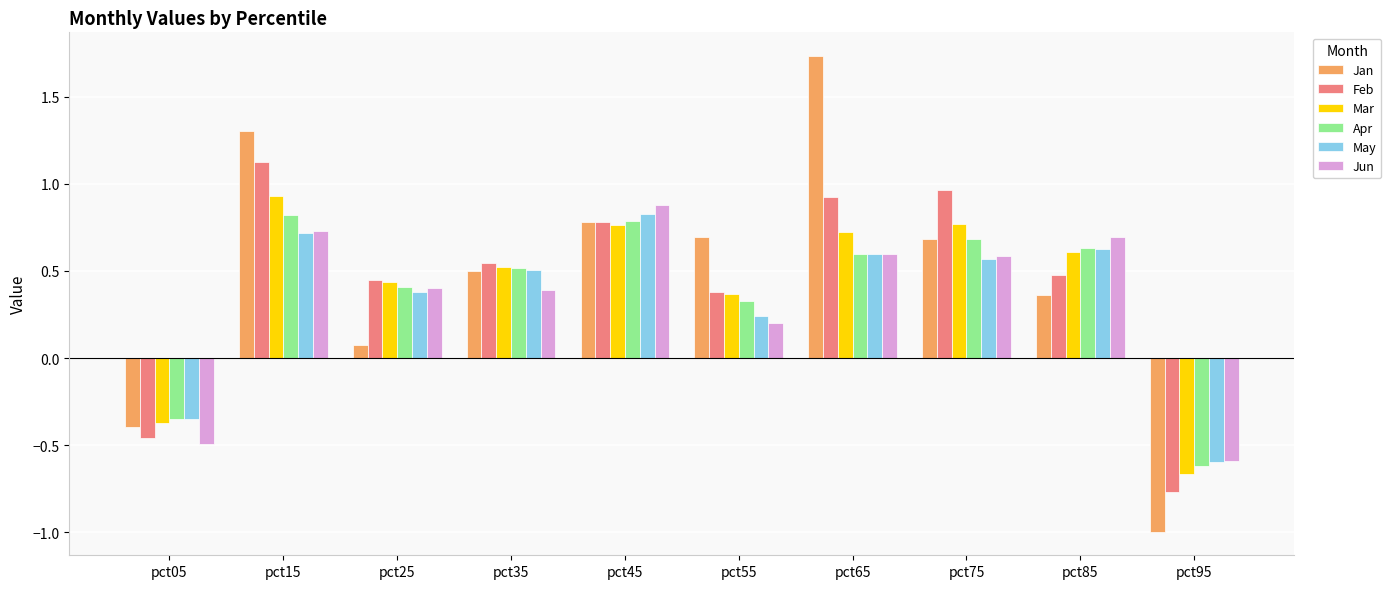

The Jan series shows 0.4 at pct85. True or false?

True